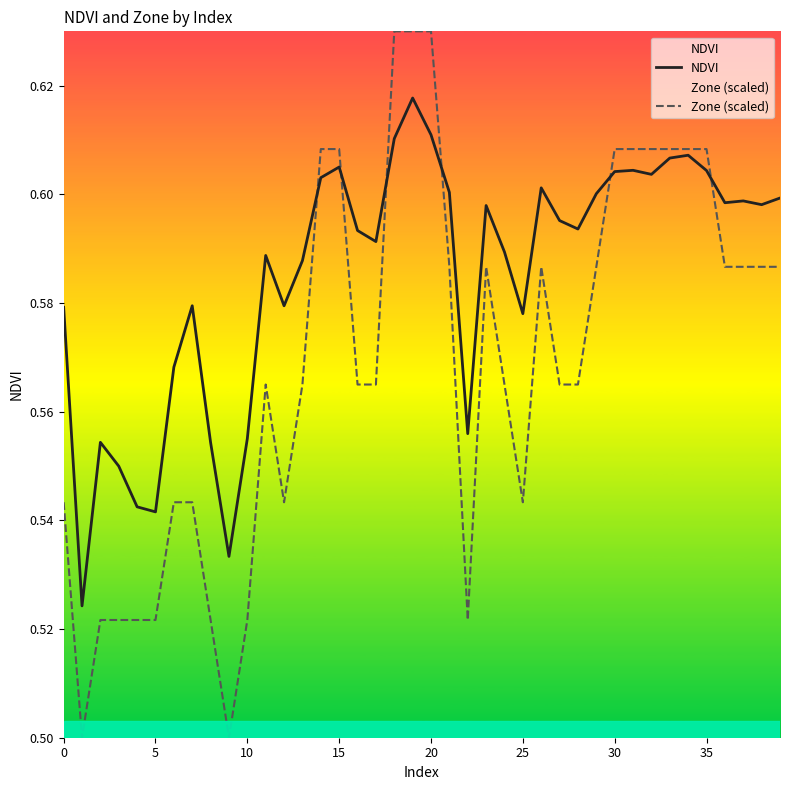

What is the minimum value for NDVI?

0.5